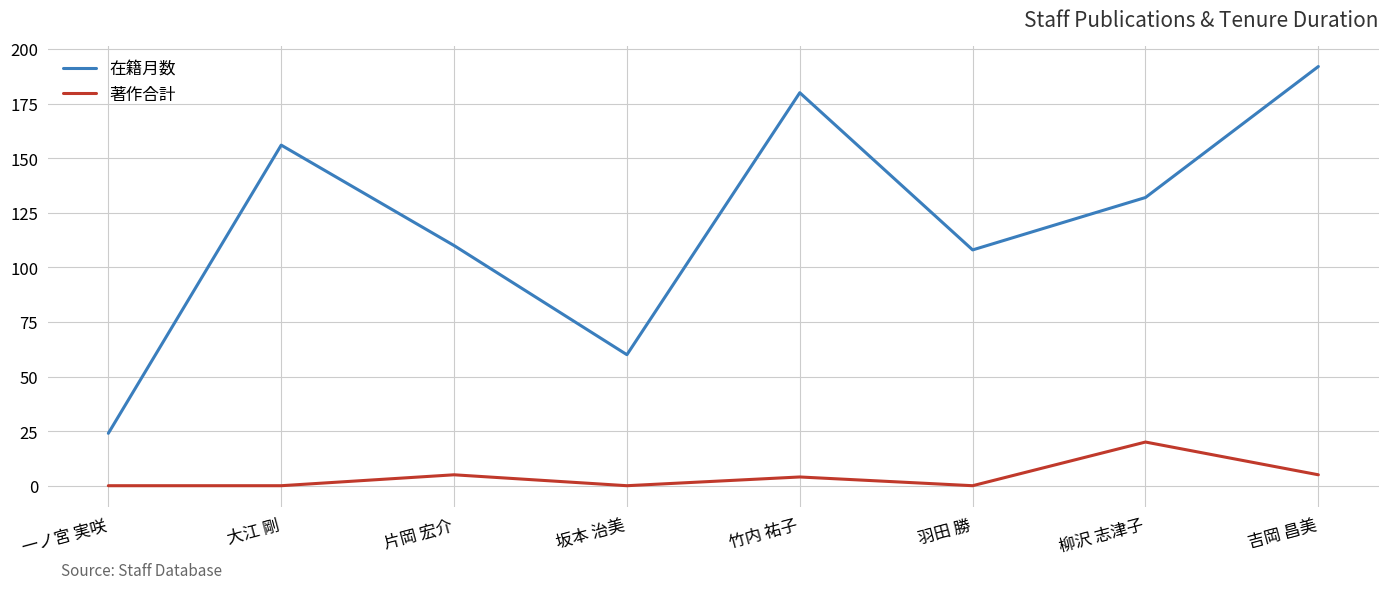

At which label does 在籍月数 first exceed 132?

大江 剛